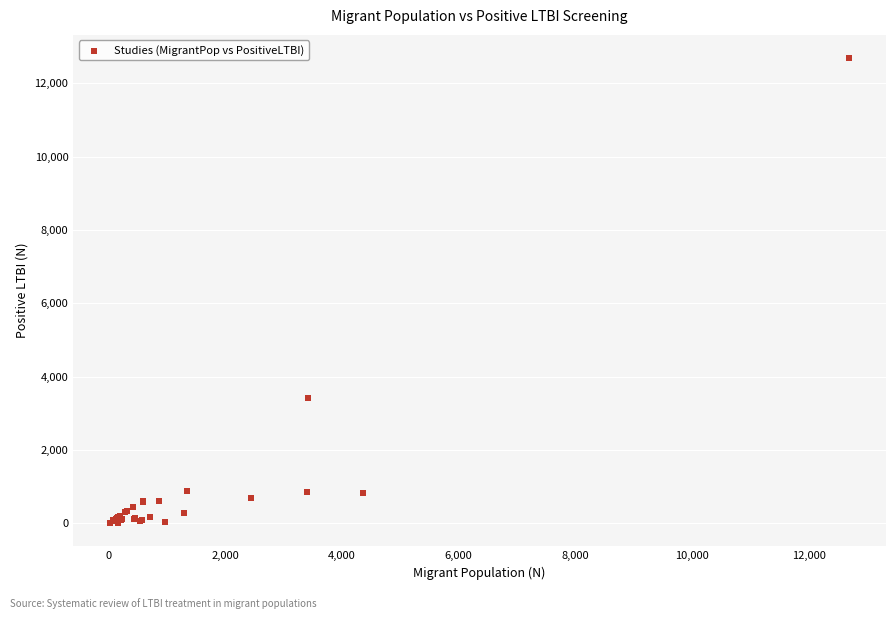

What Y value in the scatter plot is closest to 6344?

3417